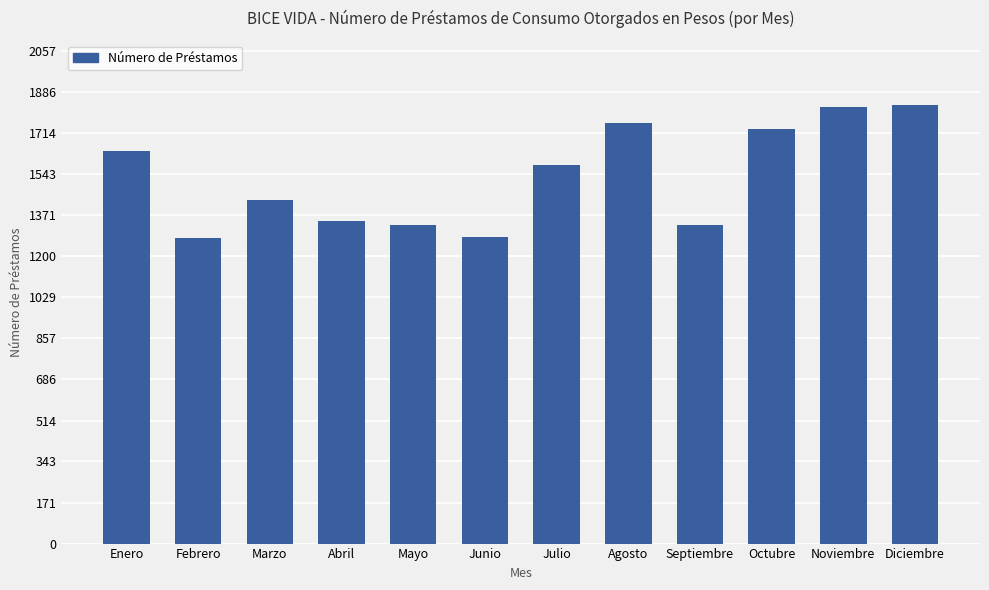

True or false: the data shows 1099 at Octubre.

False